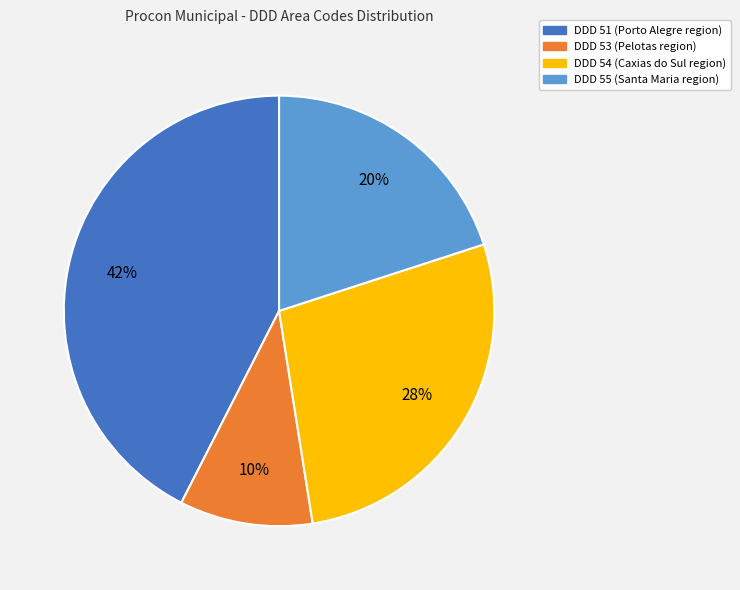

Does DDD 51 (Porto Alegre region) account for over 50% of the chart?

No